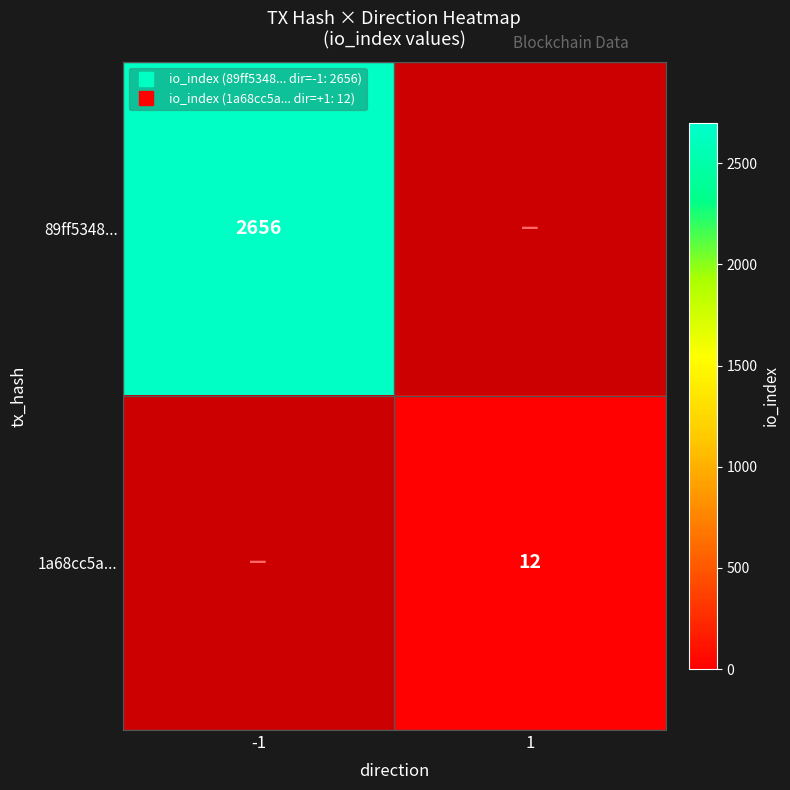

Is the value of 1a68cc5a... at 1 greater than the value of 89ff5348... at 1?

No